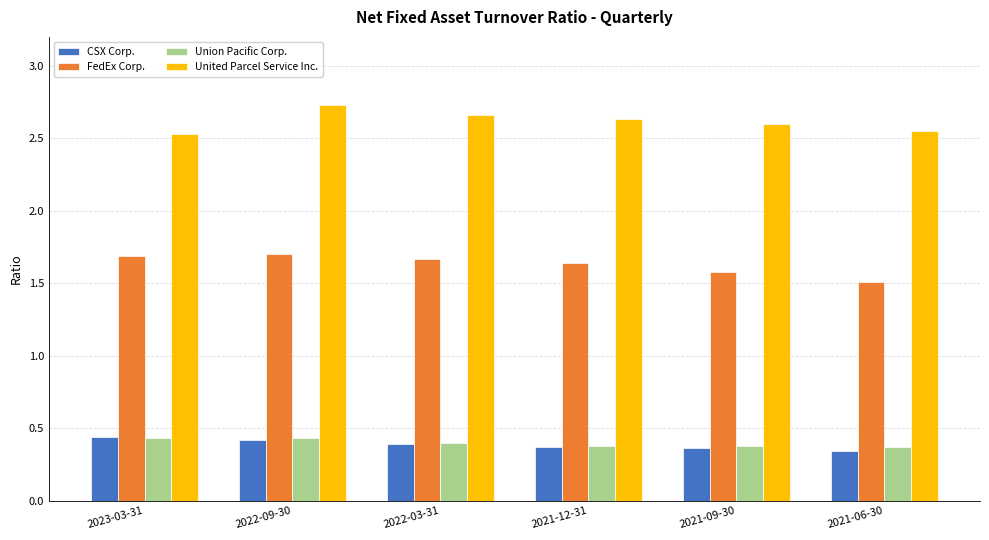

The Union Pacific Corp. series shows 0.1 at 2021-06-30. True or false?

False